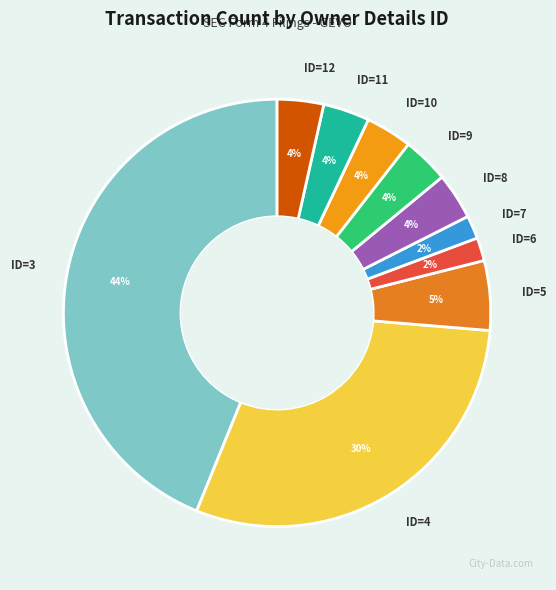

To the nearest percent, what is the average slice percentage?

10%